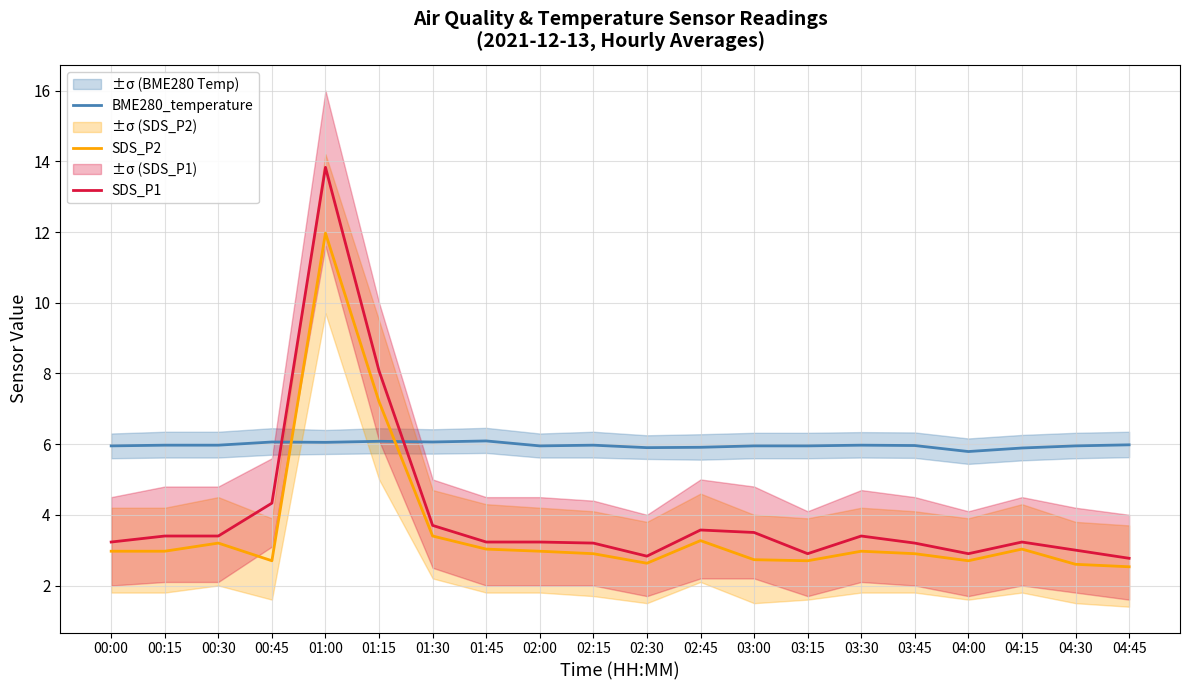

What value does the SDS_P2 series have at 00:15?

3.0